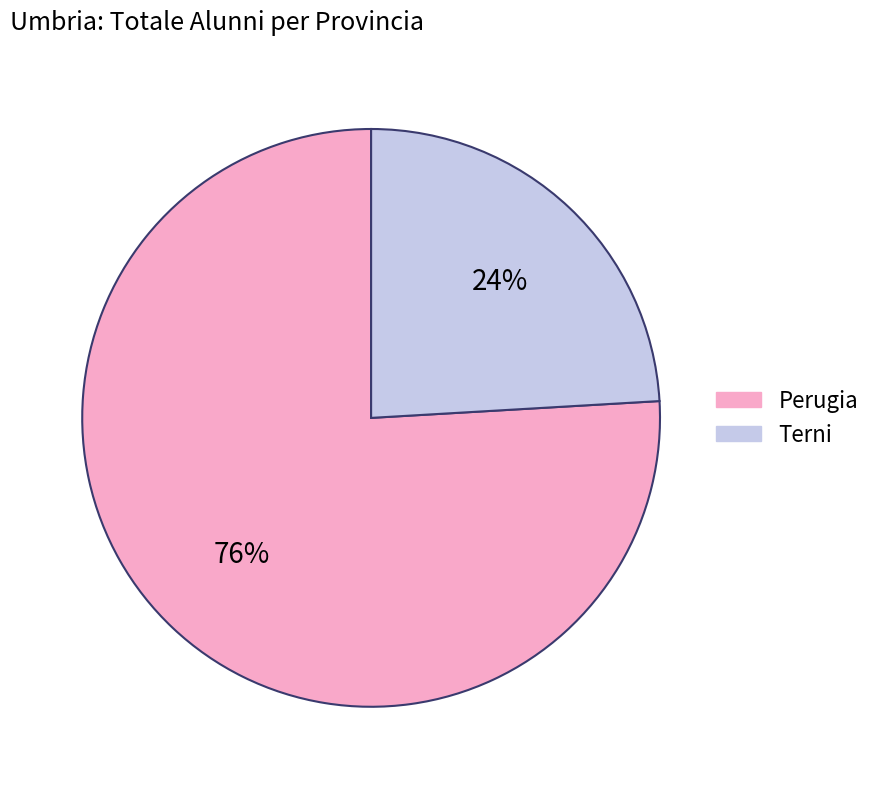

Combined, do Perugia and Terni account for over 50%?

Yes